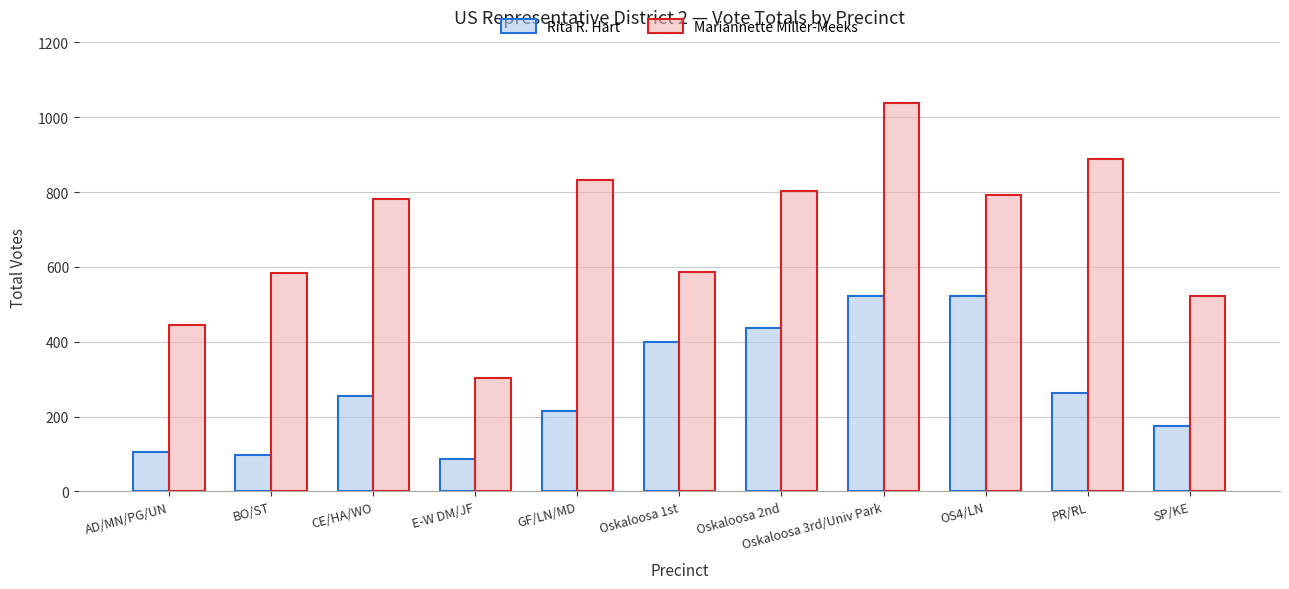

Which category has the lowest value across all series?

E-W DM/JF